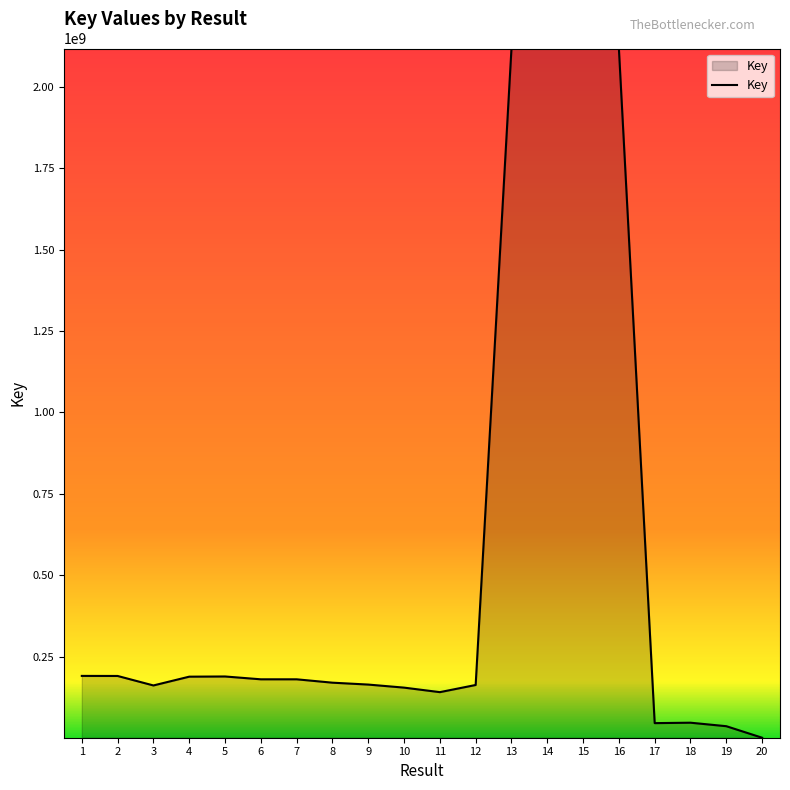

How many series are shown in this chart?

1